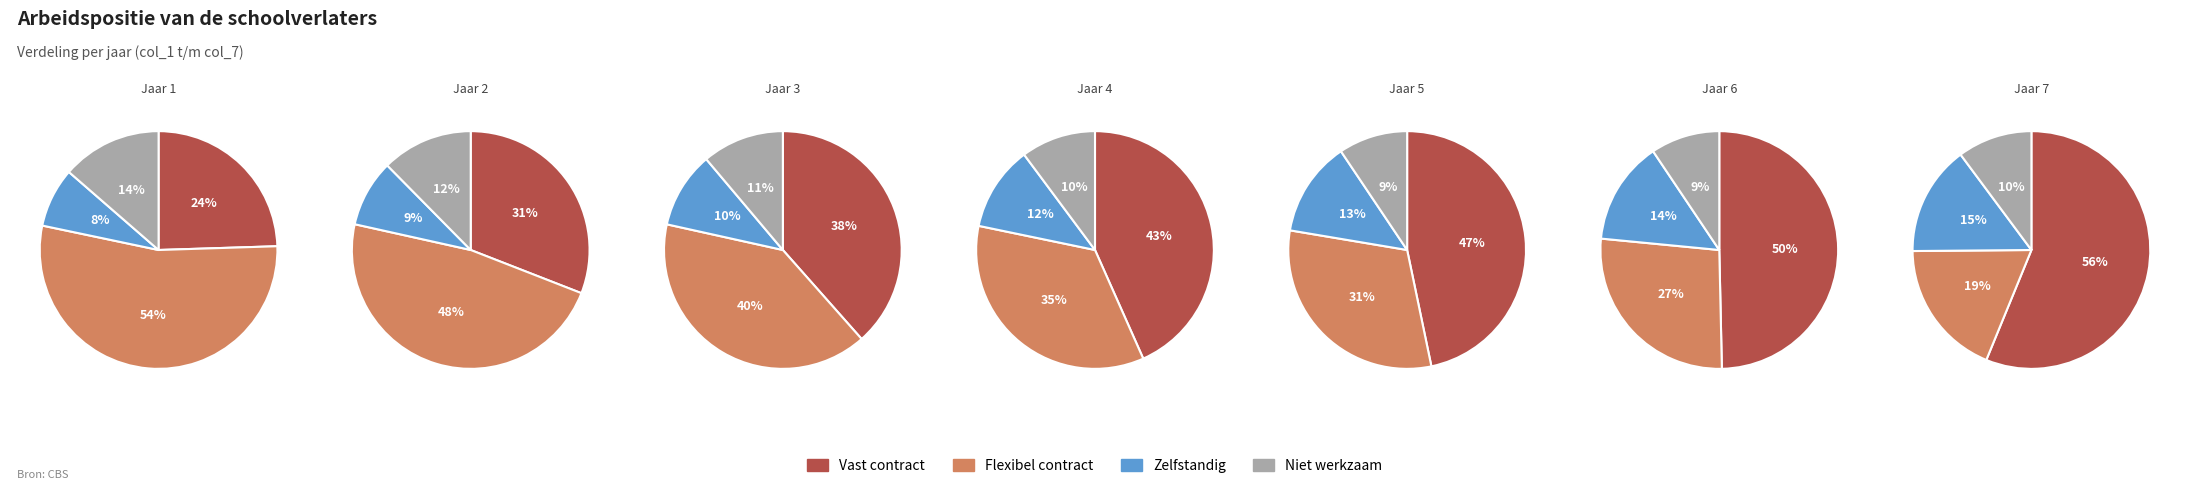

What percentage is the 0 slice, to the nearest percent?

8%